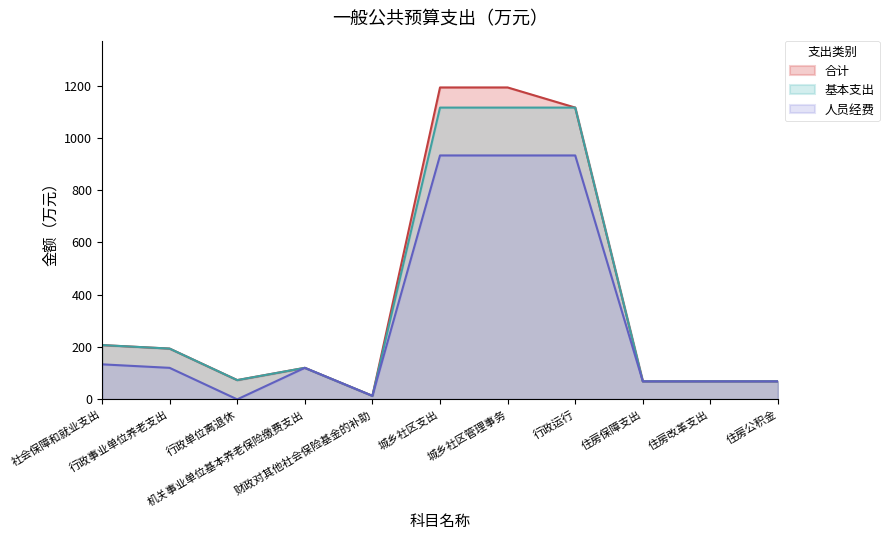

At which category does 基本支出 reach its first local peak?

机关事业单位基本养老保险缴费支出